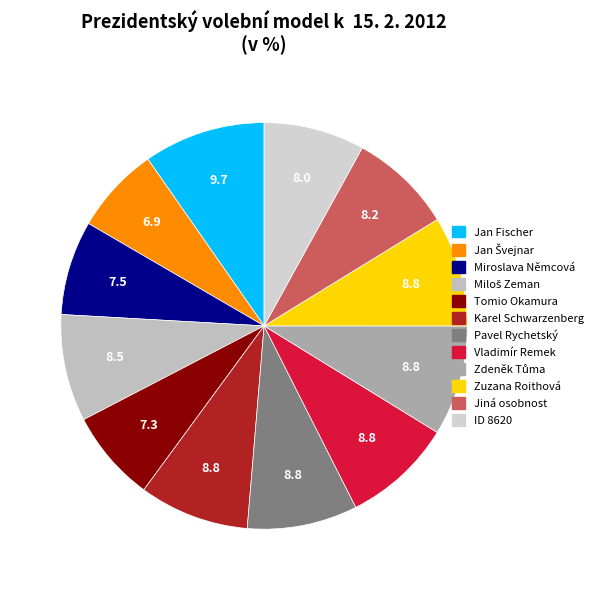

To the nearest percent, what is the difference between the largest and smallest slice percentages?

3%